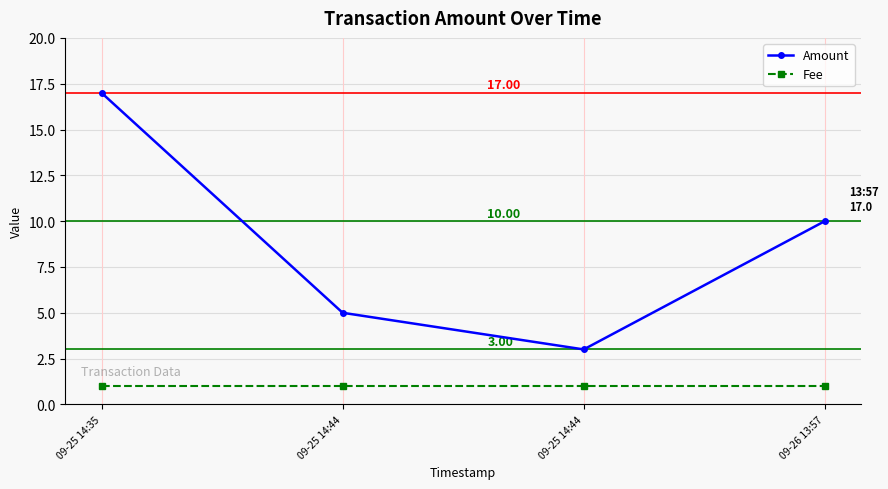

How many distinct data groups are displayed?

2